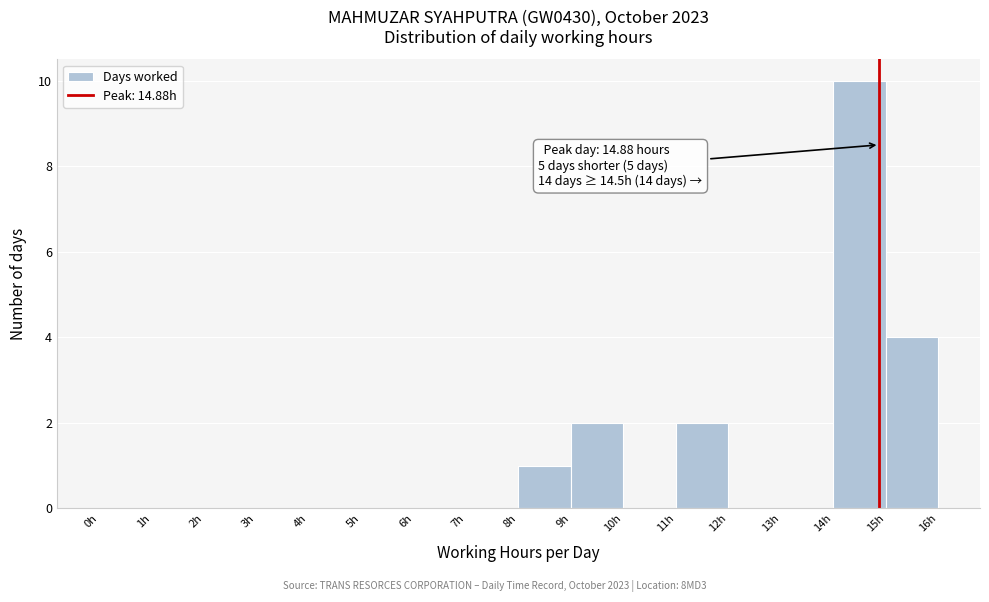

Over which range of the x-axis is the bar tallest?

14 to 15